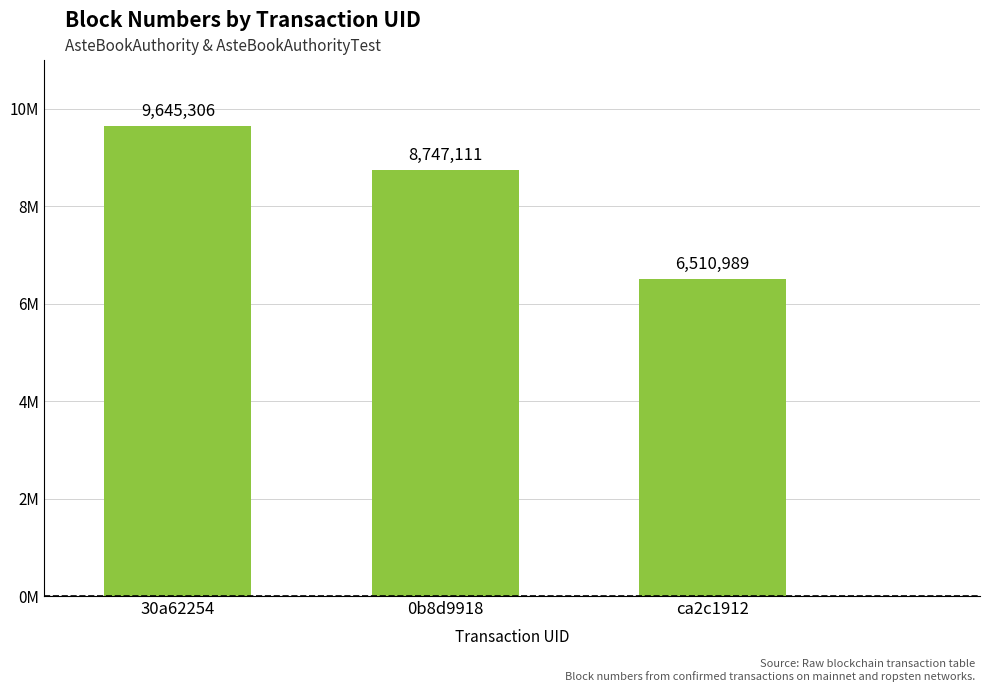

What is the label of the 2nd bar from the right?

0b8d9918